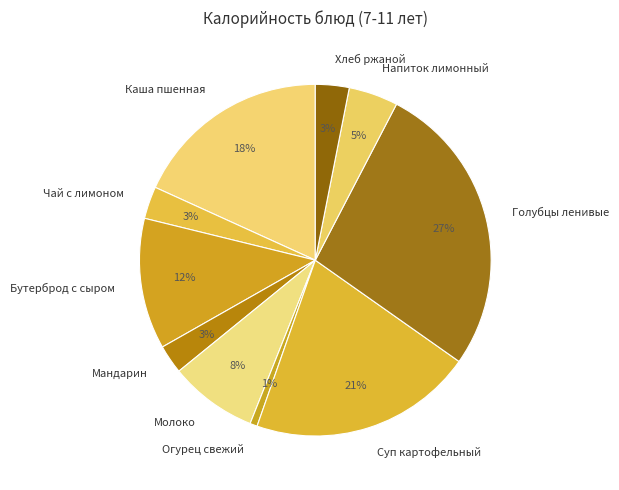

Between Суп картофельный and Голубцы ленивые, which is larger?

Голубцы ленивые